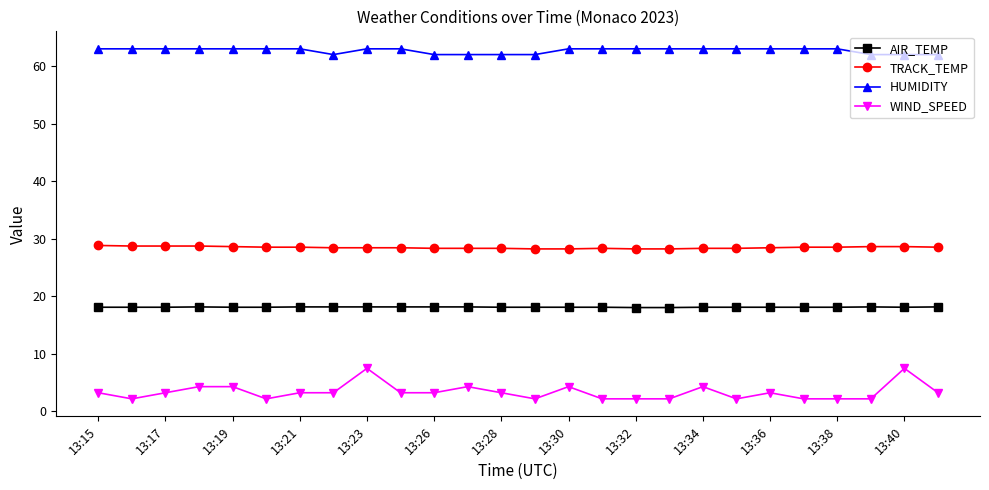

Which series has the largest range (max minus min)?

WIND_SPEED